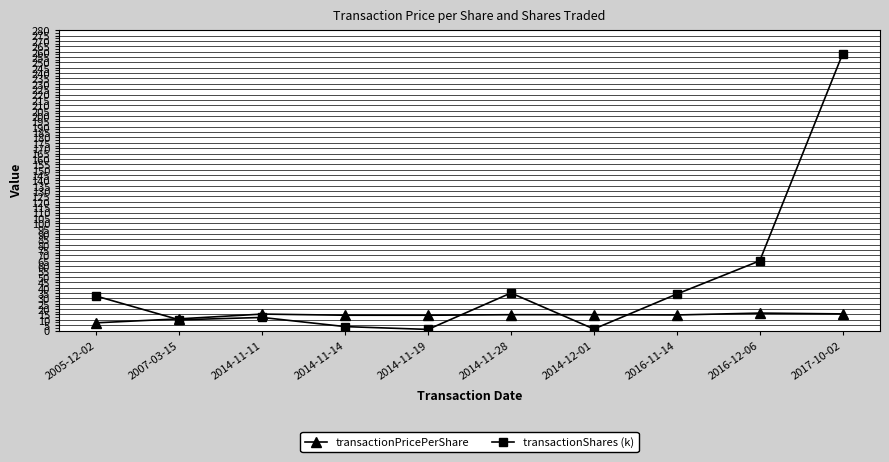

What position from the right is 2005-12-02?

10